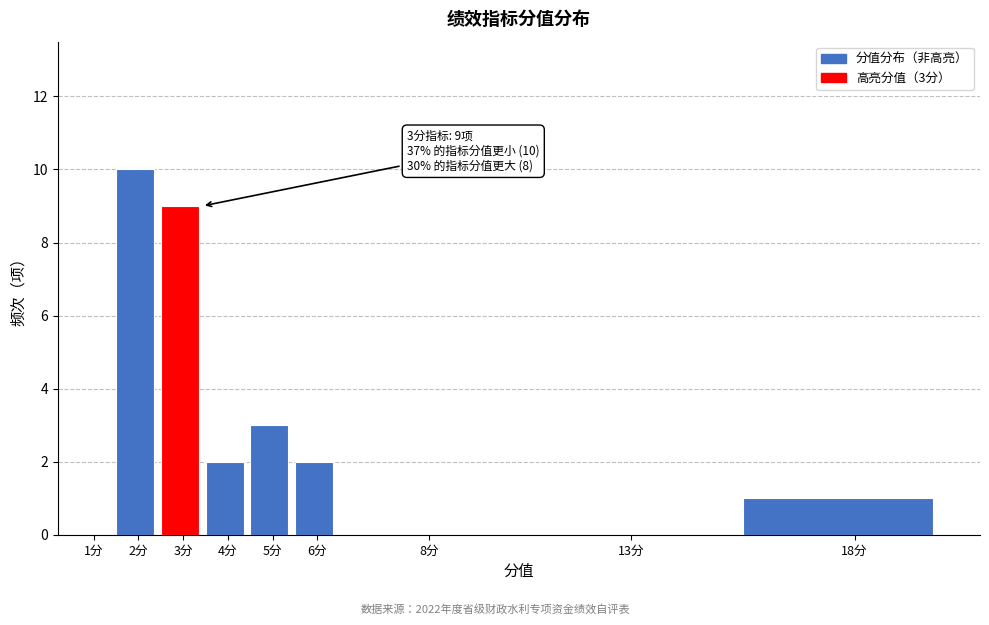

Reading left to right, what are all the values shown in this chart?

1分=0	2分=10	3分=9	4分=2	5分=3	6分=2	8分=0	13分=0	18分=1